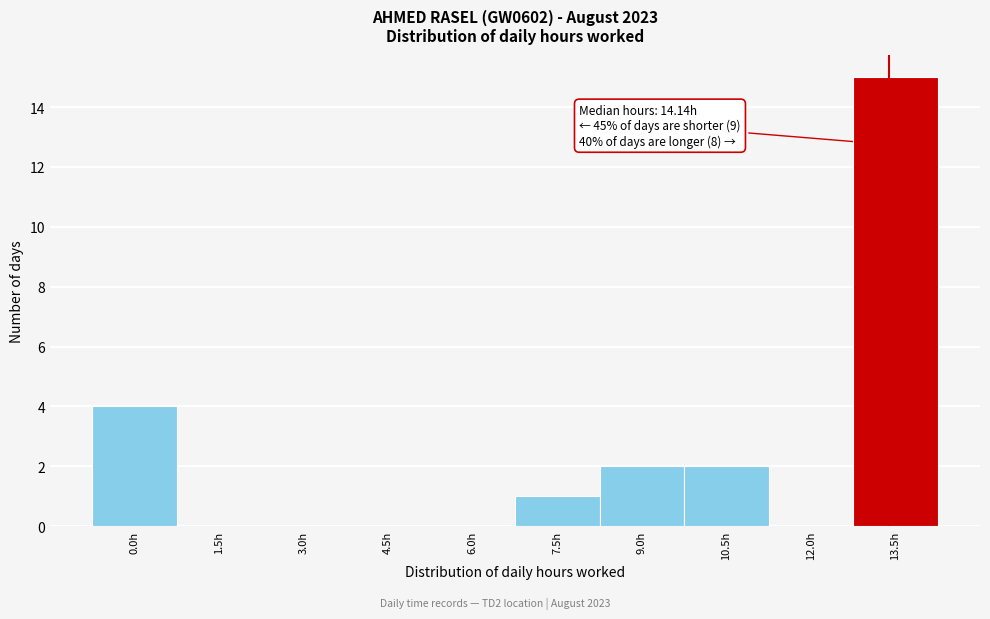

Reading left to right, transcribe all the data shown in this chart.

0.0h=4	1.5h=0	3.0h=0	4.5h=0	6.0h=0	7.5h=1	9.0h=2	10.5h=2	12.0h=0	13.5h=15